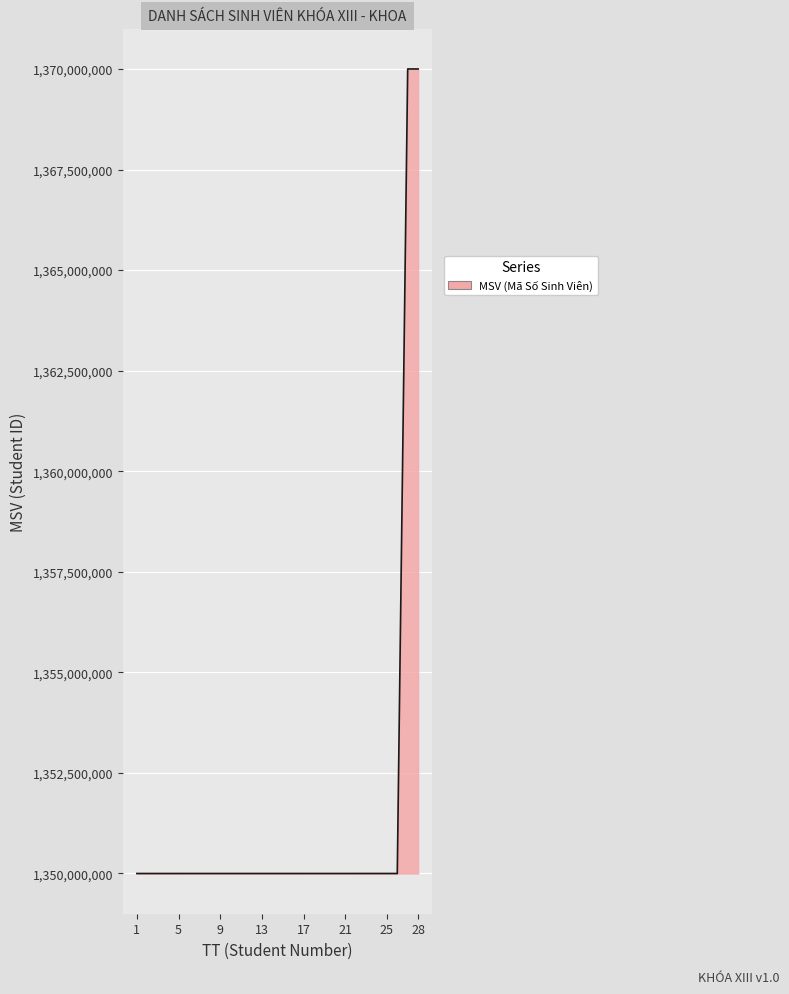

What is the average value?

1351428745